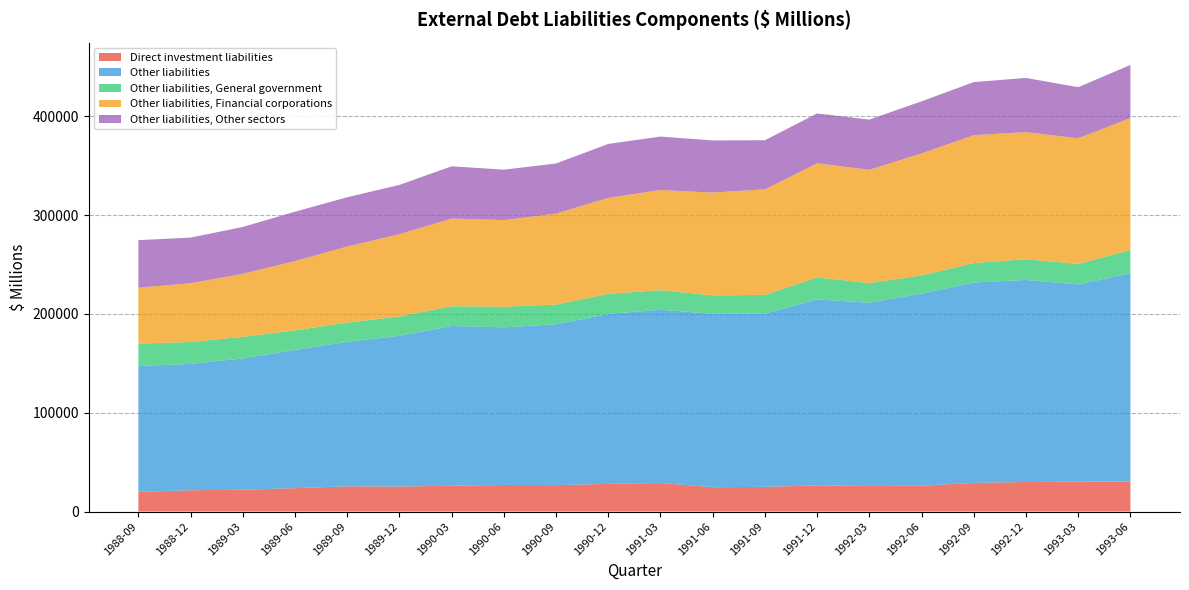

Reading right to left, list all the values displayed in this chart.

Direct investment liabilities: 1993-06=30462	1993-03=30271	1992-12=29924	1992-09=29033	1992-06=26192	1992-03=25970	1991-12=26529	1991-09=25004	1991-06=24645	1991-03=28992	1990-12=28065	1990-09=26773	1990-06=26944	1990-03=26198	1989-12=25323	1989-09=25520	1989-06=23714	1989-03=22101	1988-12=21589	1988-09=19946
Other liabilities: 1993-06=210739	1993-03=199607	1992-12=204459	1992-09=202802	1992-06=194483	1992-03=185361	1991-12=188183	1991-09=175408	1991-06=175474	1991-03=175255	1990-12=172005	1990-09=162746	1990-06=159527	1990-03=161615	1989-12=152633	1989-09=146283	1989-06=139878	1989-03=132975	1988-12=127841	1988-09=127366
Other liabilities, General government: 1993-06=23457	1993-03=20746	1992-12=20975	1992-09=19634	1992-06=18359	1992-03=19864	1991-12=22254	1991-09=18876	1991-06=18674	1991-03=19847	1990-12=20282	1990-09=19942	1990-06=20822	1990-03=20033	1989-12=19471	1989-09=19520	1989-06=19711	1989-03=21788	1988-12=22119	1988-09=22663
Other liabilities, Financial corporations: 1993-06=133599	1993-03=127162	1992-12=128660	1992-09=129419	1992-06=123459	1992-03=114674	1991-12=115516	1991-09=106823	1991-06=104005	1991-03=101337	1990-12=97135	1990-09=92099	1990-06=87696	1990-03=88692	1989-12=83327	1989-09=76893	1989-06=70212	1989-03=63746	1988-12=59550	1988-09=56633
Other liabilities, Other sectors: 1993-06=53683	1993-03=51700	1992-12=54824	1992-09=53748	1992-06=52665	1992-03=50823	1991-12=50413	1991-09=49708	1991-06=52795	1991-03=54071	1990-12=54588	1990-09=50704	1990-06=51009	1990-03=52889	1989-12=49835	1989-09=49870	1989-06=49955	1989-03=47441	1988-12=46172	1988-09=48070